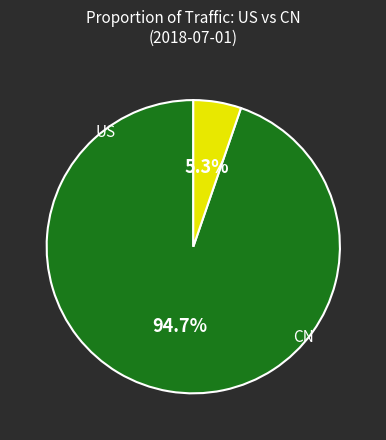

True or false: CN accounts for 1% of the total.

False